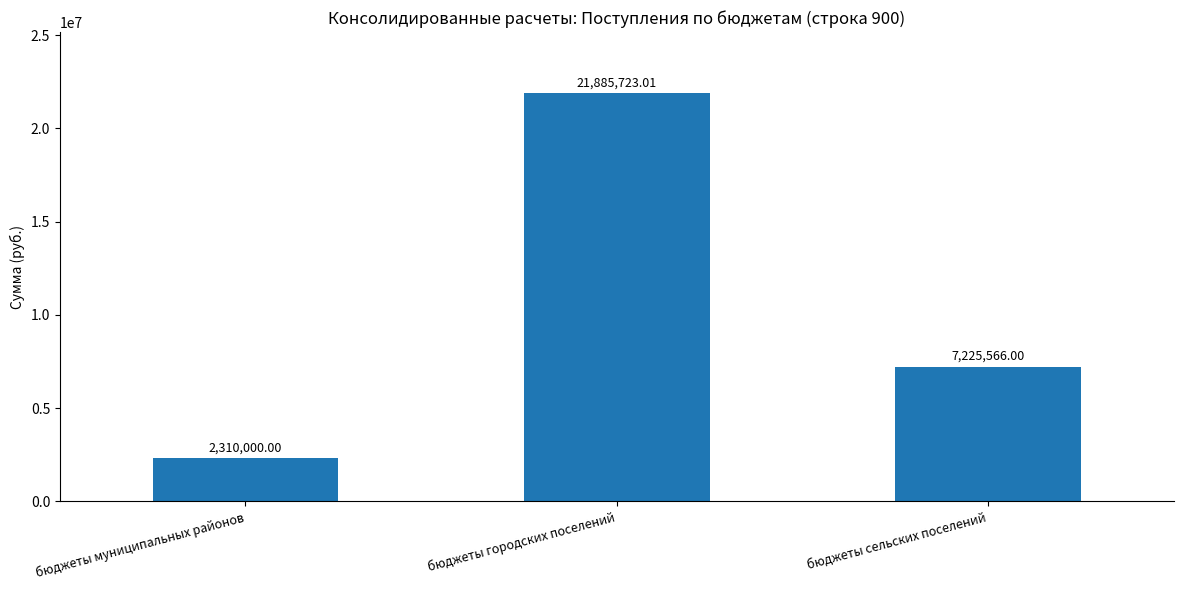

What is the difference between the maximum and second lowest values?

14660157.0